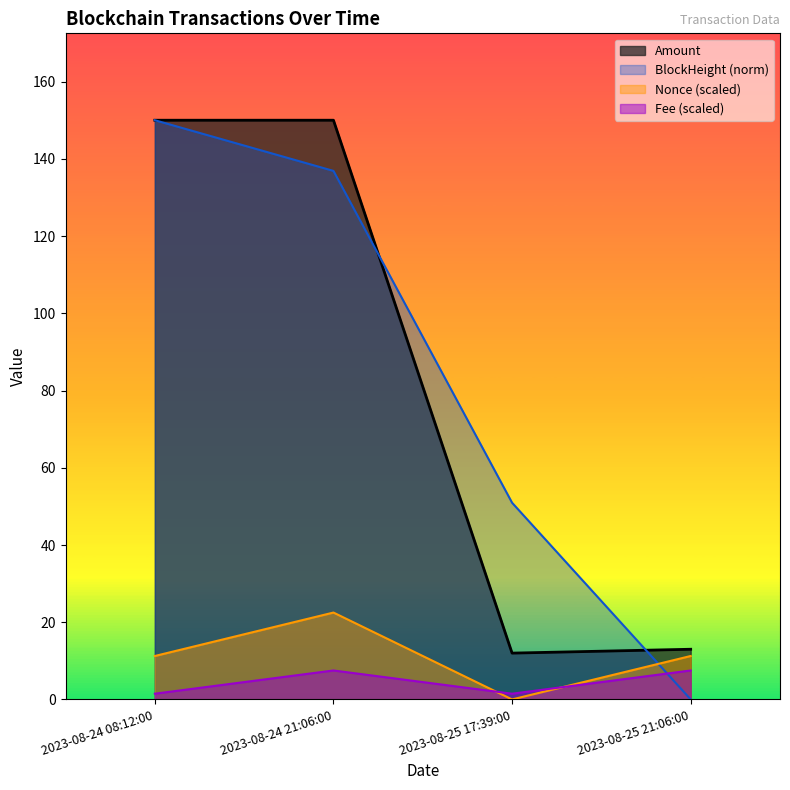

What position from the right is 2023-08-25 17:39:00?

2